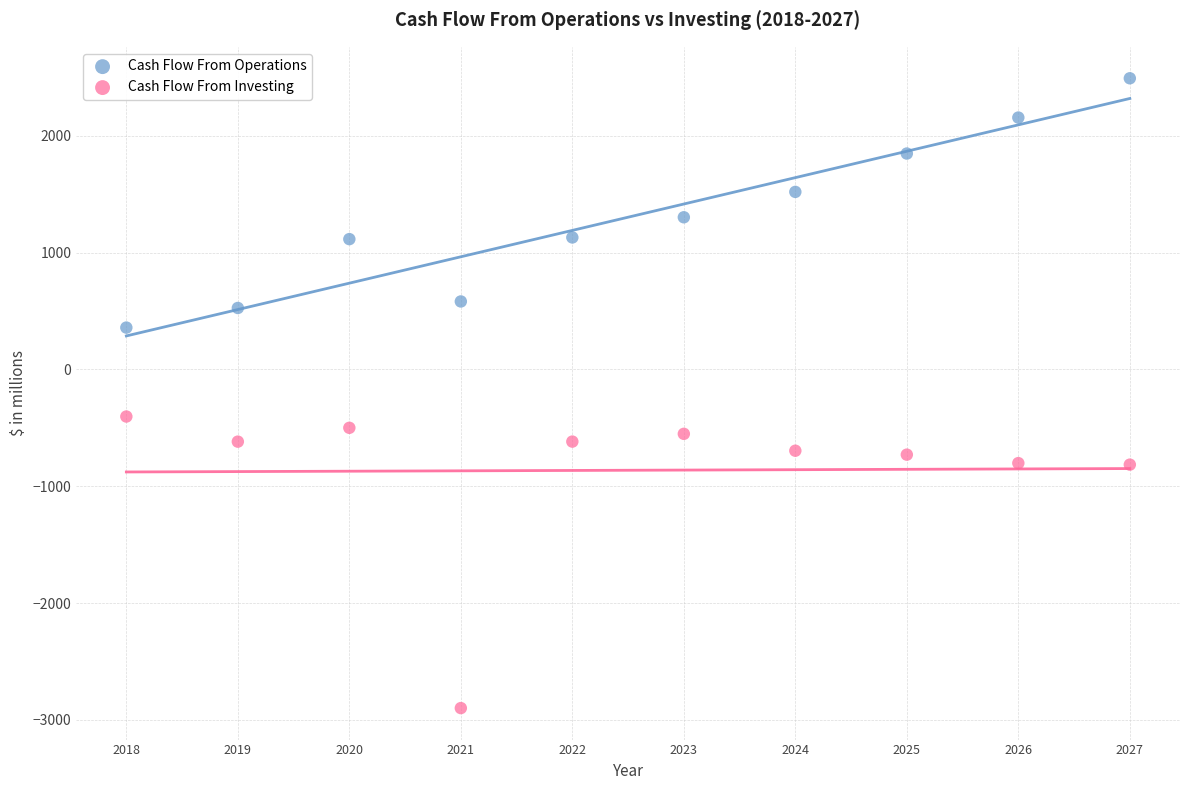

Which series contains the lowest Y value?

Cash Flow From Investing